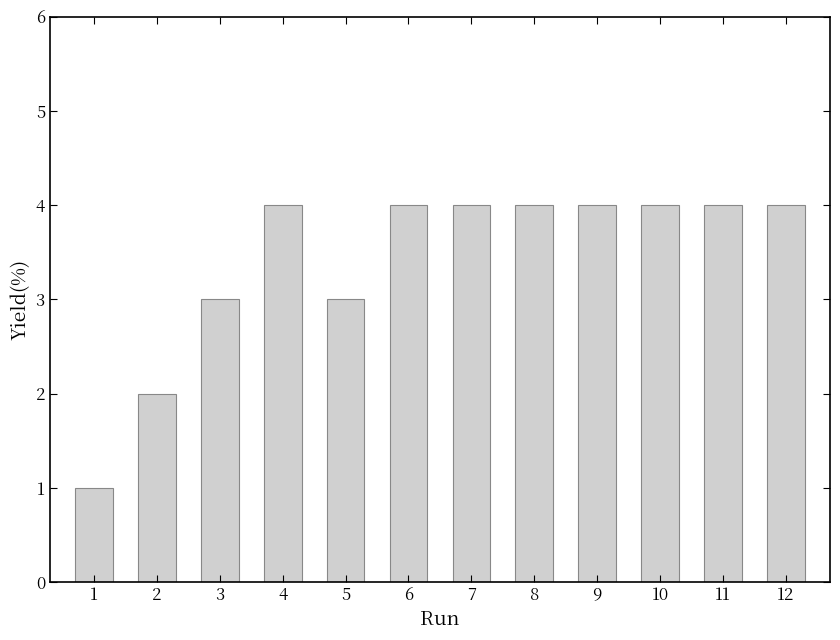

Does the chart contain any negative values?

No